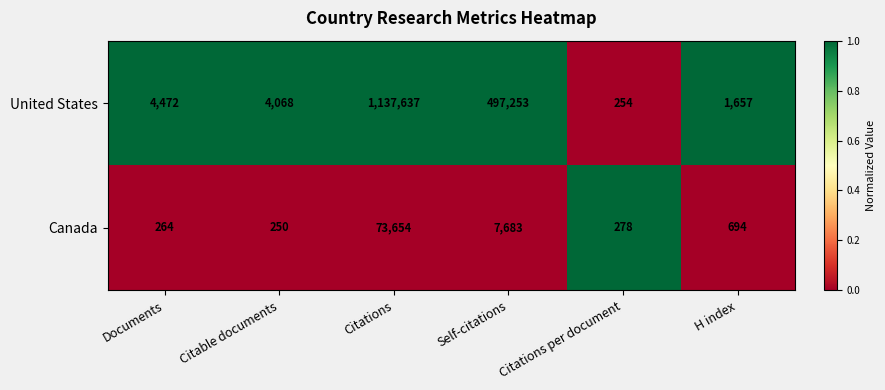

What is the difference between the United States values at Citations per document and Citable documents?

3814